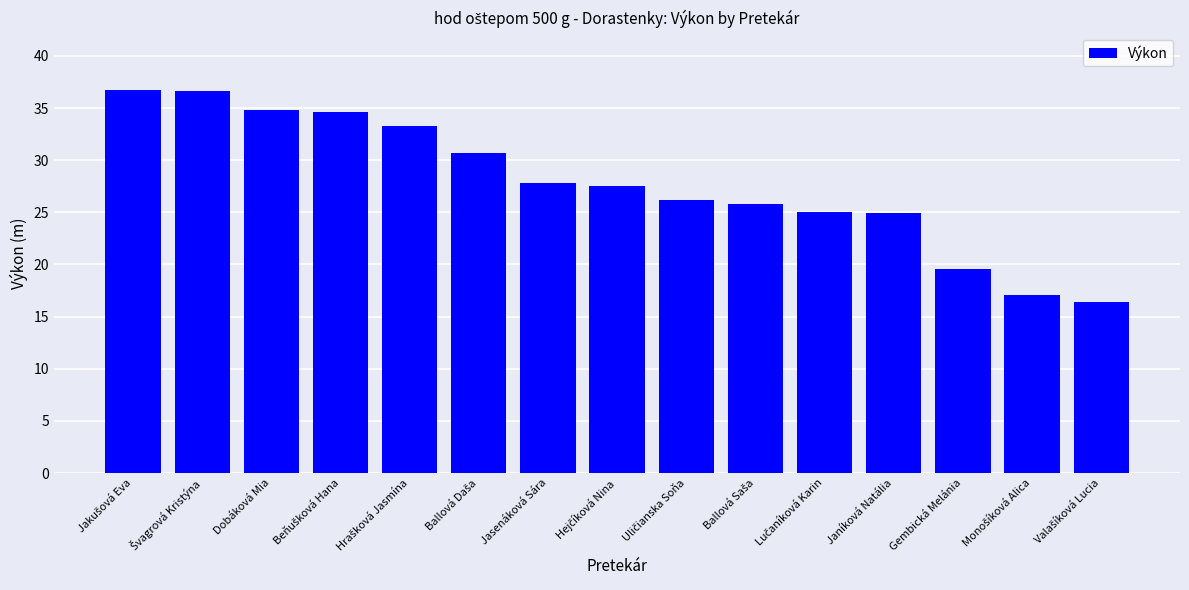

Is it true that the value at Dobáková Mia is 58.9?

False